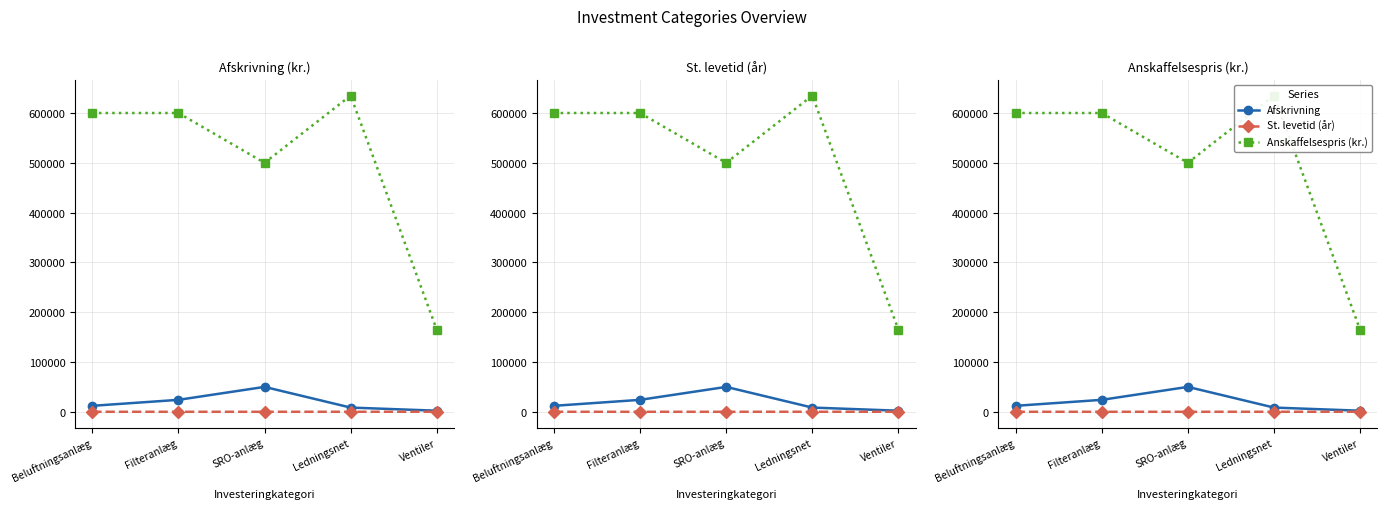

At which category does Anskaffelsespris (kr.) reach its first local peak?

Ledningsnet